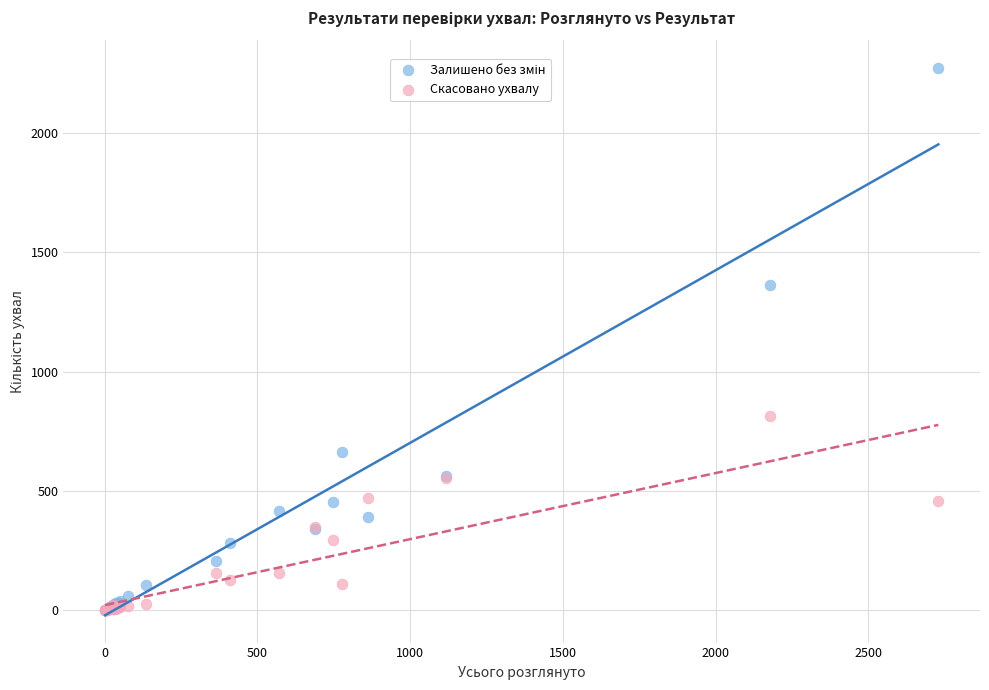

Across all series, what Y value is closest to 1136?

1363